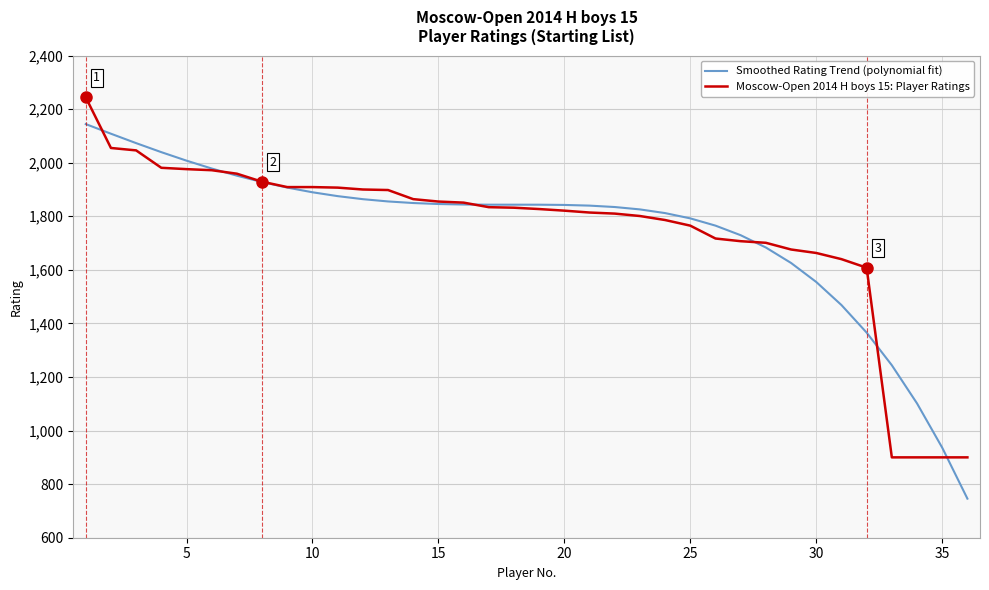

What are all the series names shown in the legend?

Smoothed Rating Trend (polynomial fit), Moscow-Open 2014 H boys 15: Player Ratings